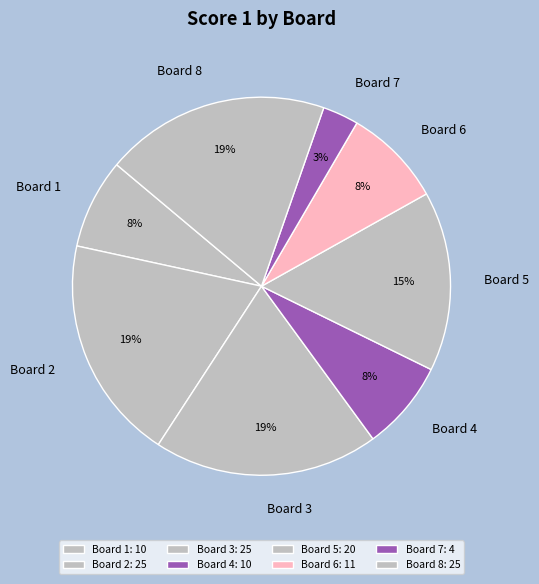

Does any single category account for the majority?

No